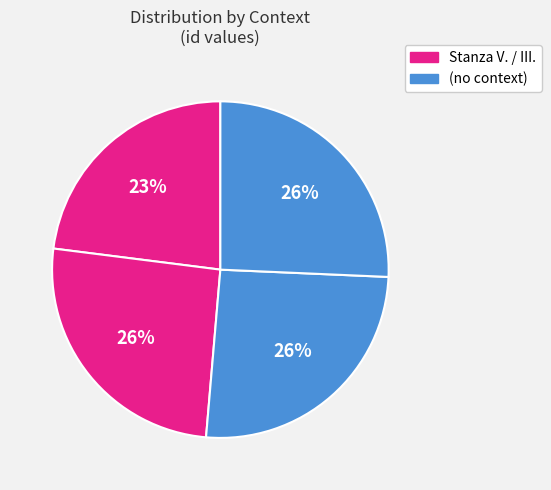

How many slices are in this pie chart?

4